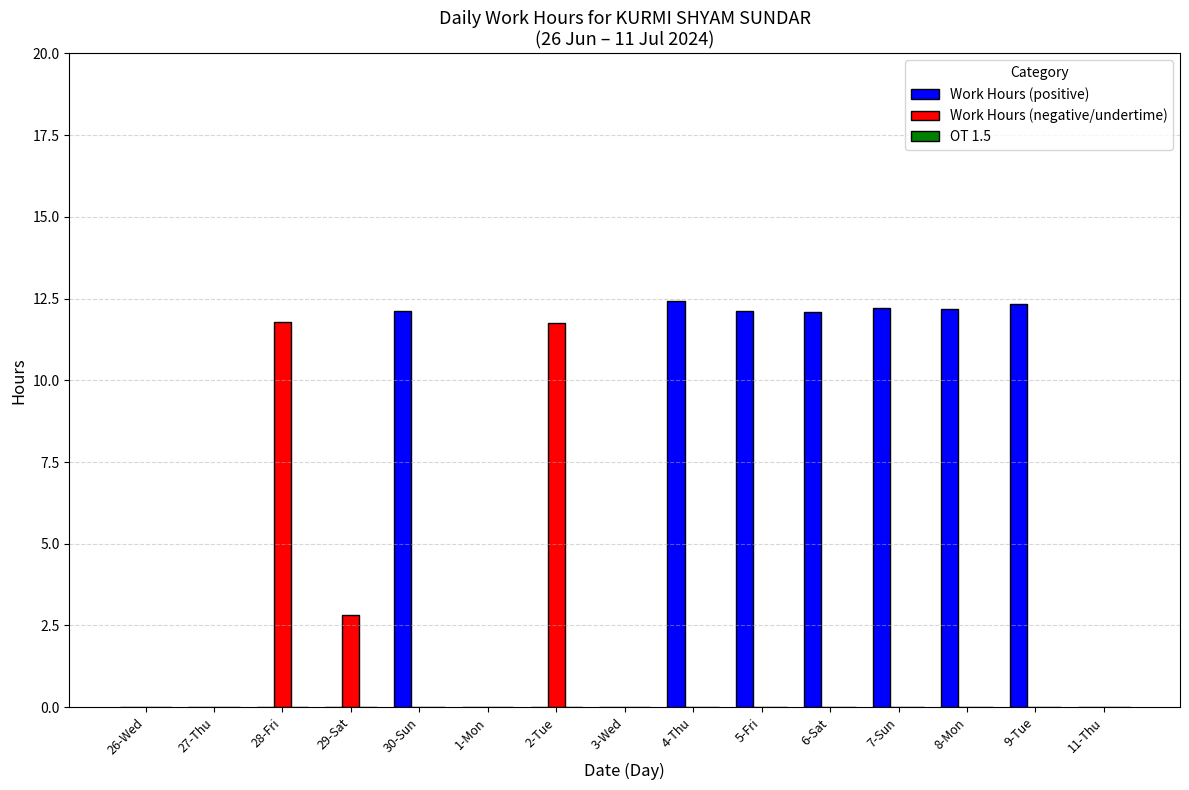

What is the total value across all series at 4-Thu?

12.4